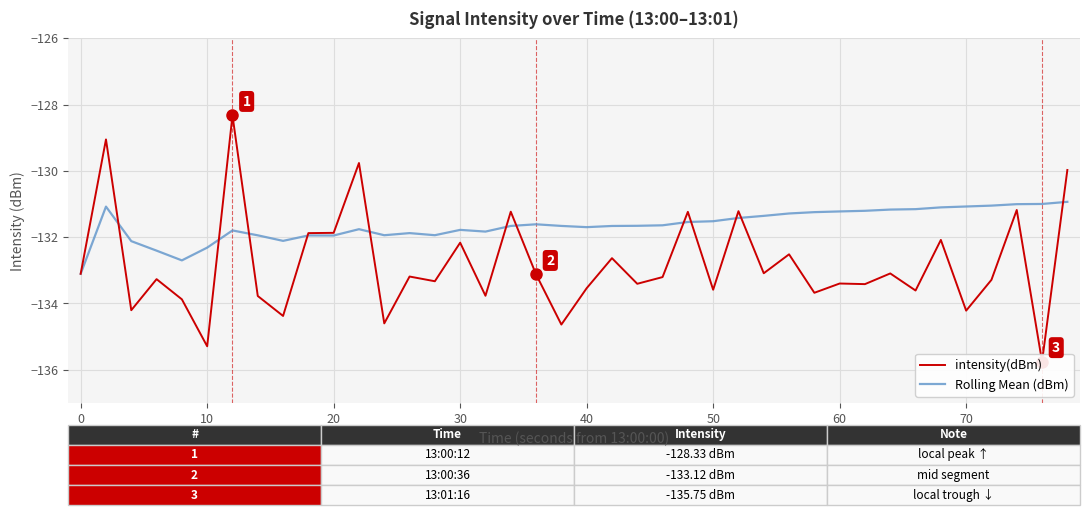

Is it true that Rolling Mean (dBm) equals -131.5 at 50?

True